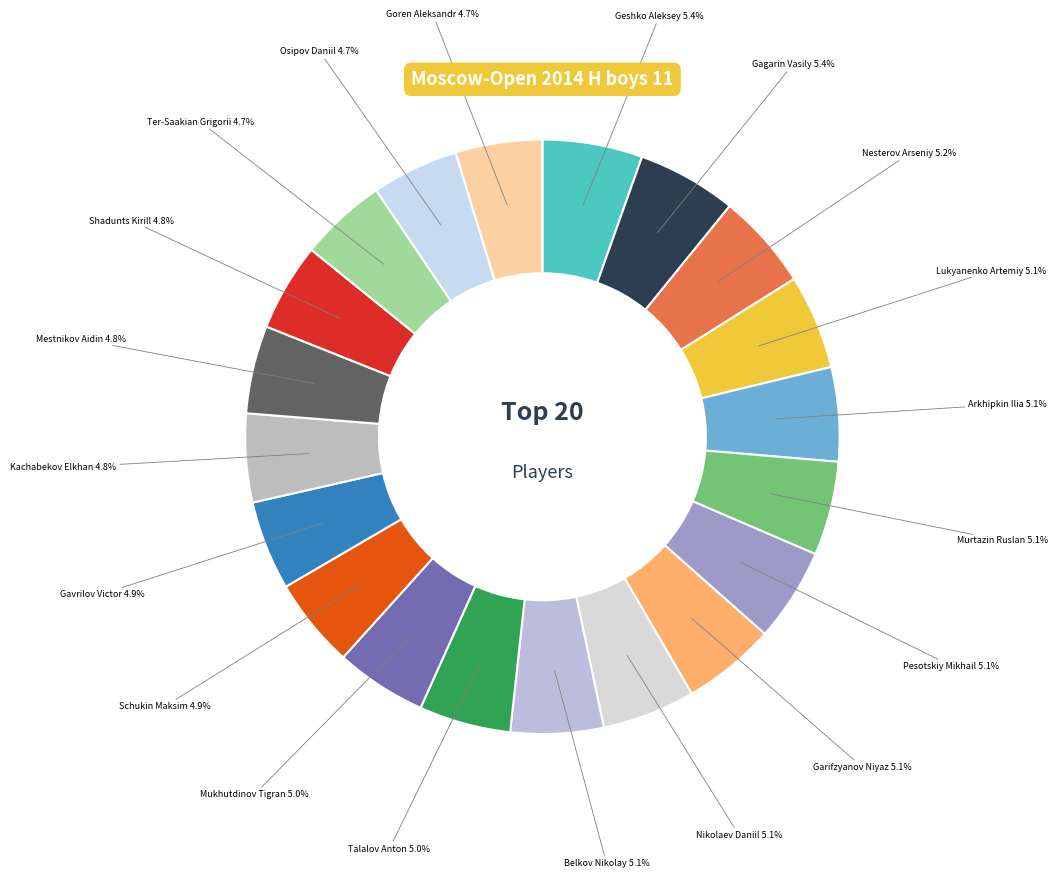

Approximately how many times larger is the value at Gagarin Vasily compared to Nesterov Arseniy?

1.0